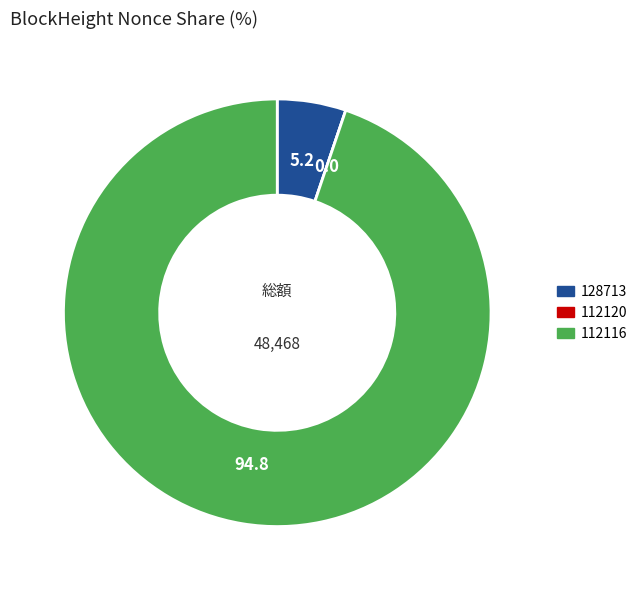

The 112116 slice represents 95% of the pie. True or false?

True